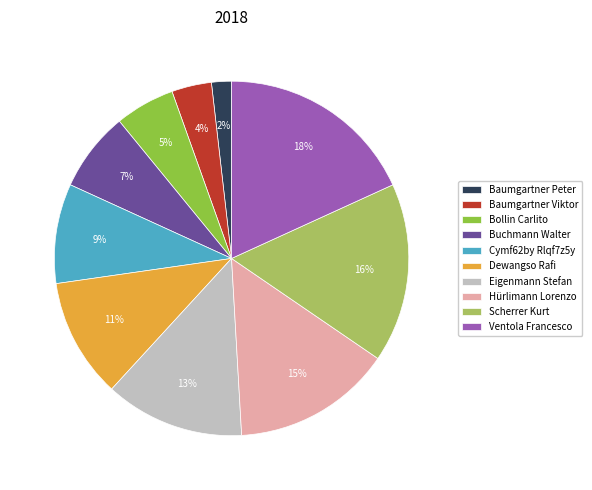

Does any single category account for the majority?

No